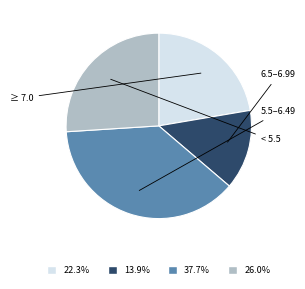

Does any single category account for the majority?

No